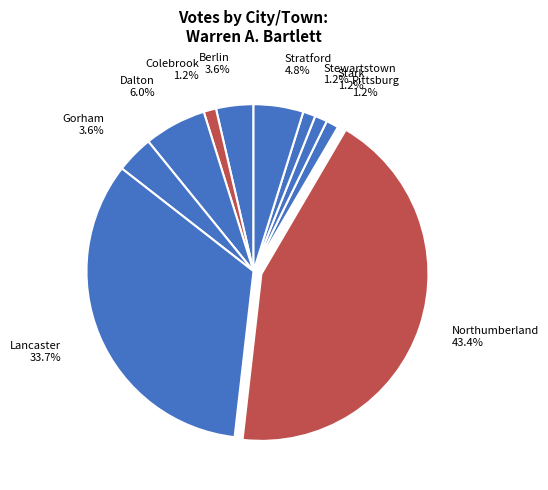

To the nearest percent, what is the combined percentage of Northumberland and Pittsburg?

45%